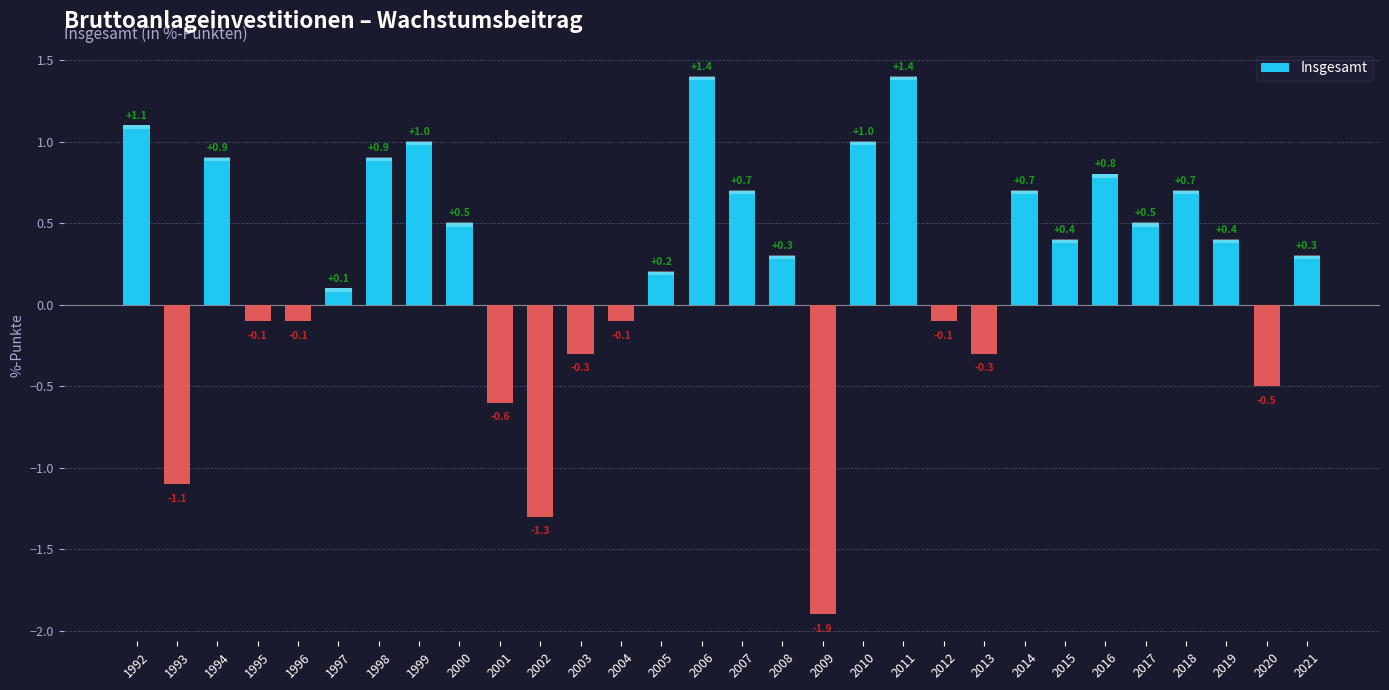

At which label does the data first exceed 0?

1992